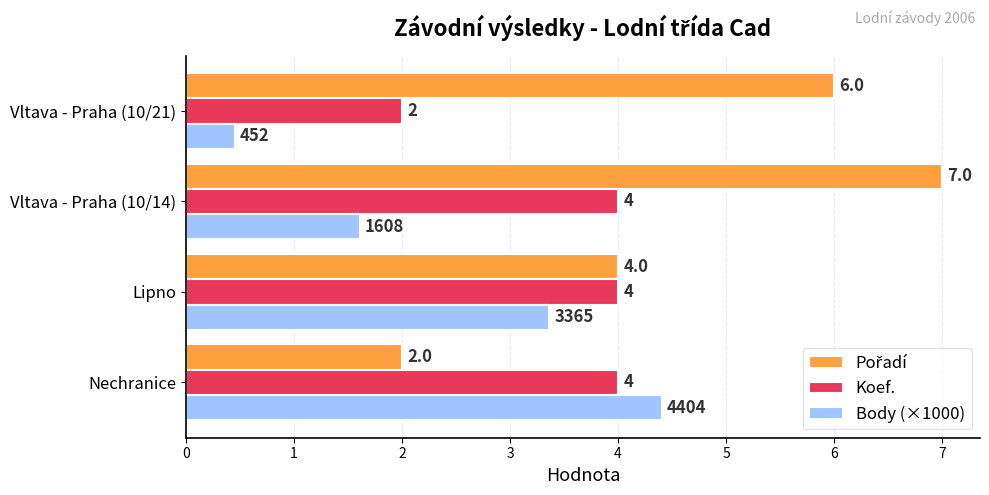

True or false: Koef. has a value of 4.0 at Nechranice.

True